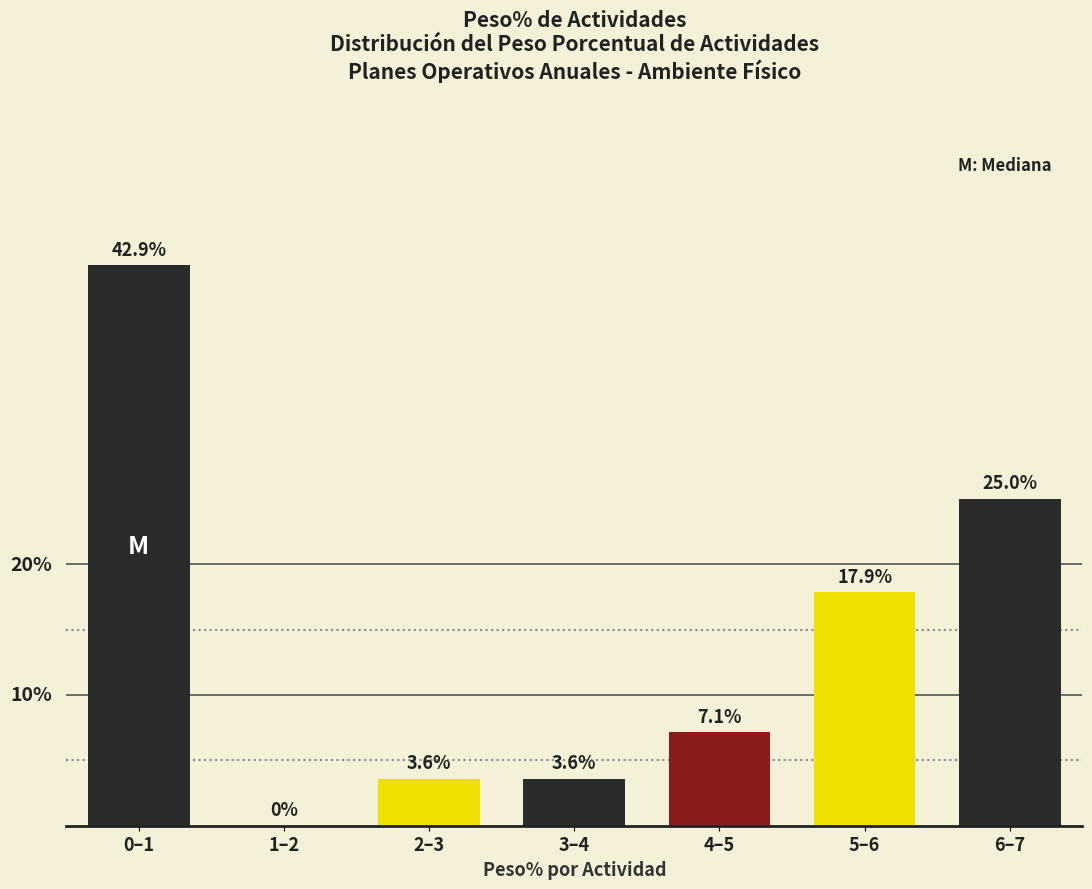

Reading left to right, what are all the values shown in this chart?

0–1=42.9	1–2=0.0	2–3=3.6	3–4=3.6	4–5=7.1	5–6=17.9	6–7=25.0